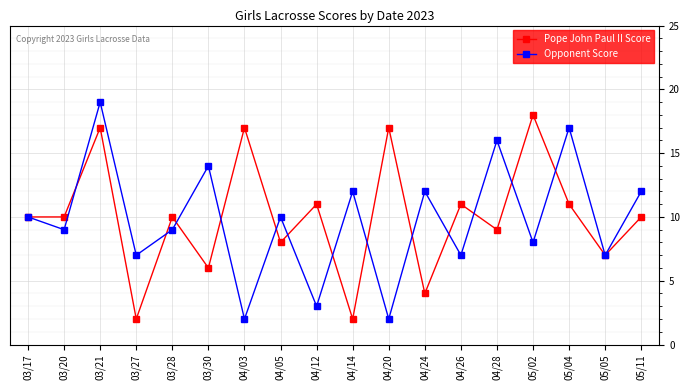

Reading left to right, extract all data points from this chart.

Pope John Paul II Score: 10	10	17	2	10	6	17	8	11	2	17	4	11	9	18	11	7	10
Opponent Score: 10	9	19	7	9	14	2	10	3	12	2	12	7	16	8	17	7	12